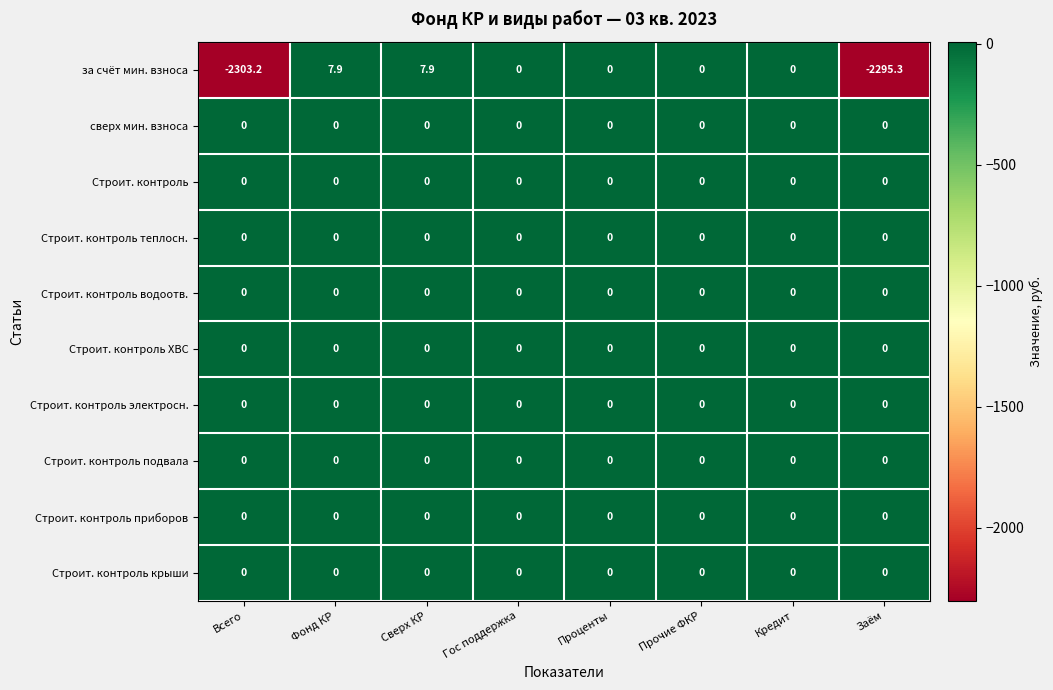

How many distinct data groups are displayed?

10